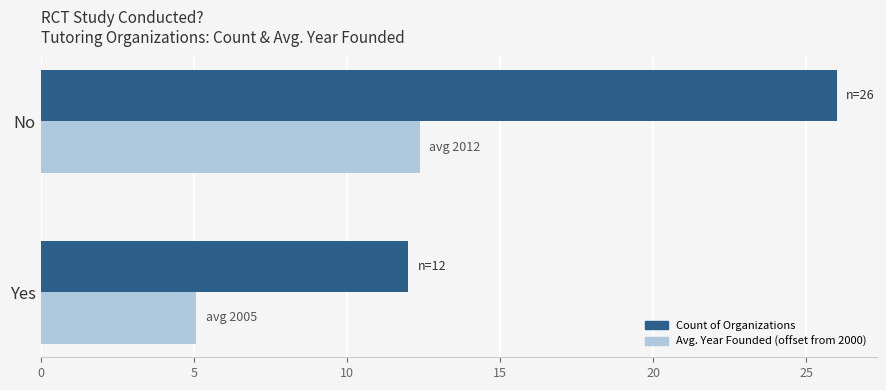

What is the difference between the highest and lowest values at No?

13.6